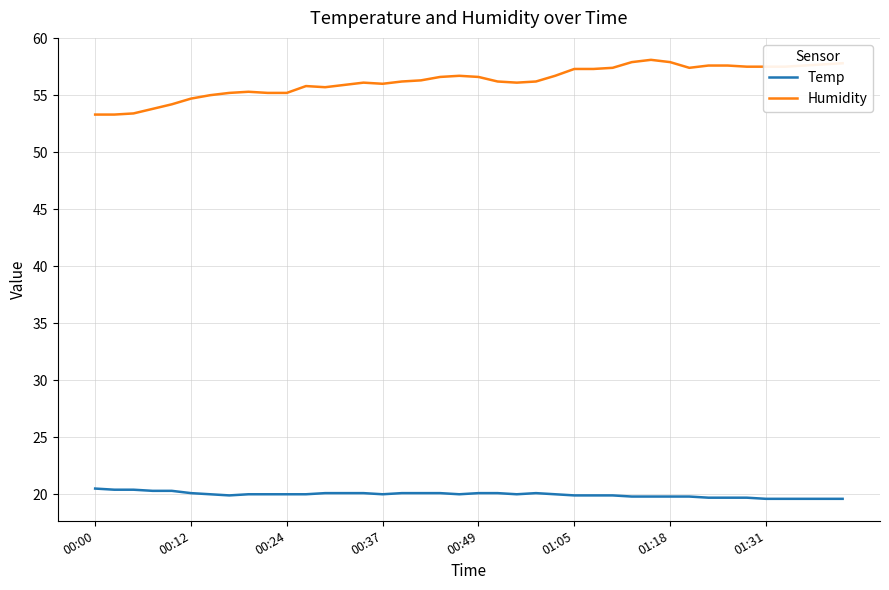

List the series in order of their peak value, highest first.

Humidity, Temp